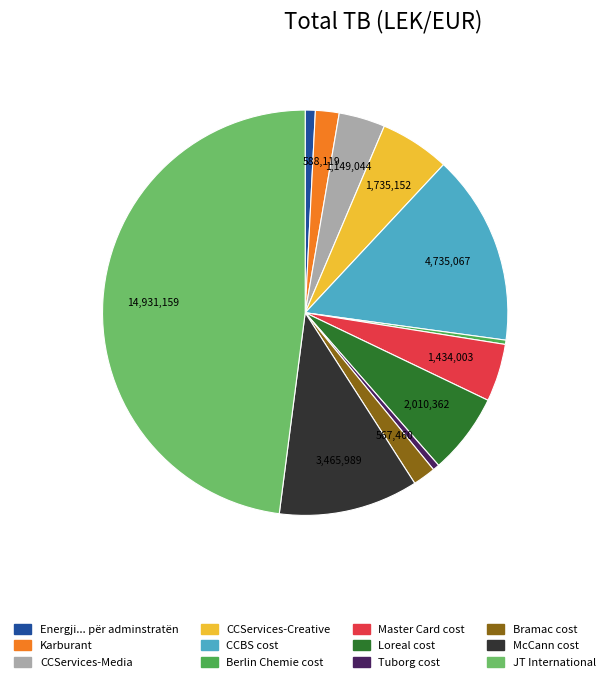

Which category has the biggest portion of the pie?

JT International